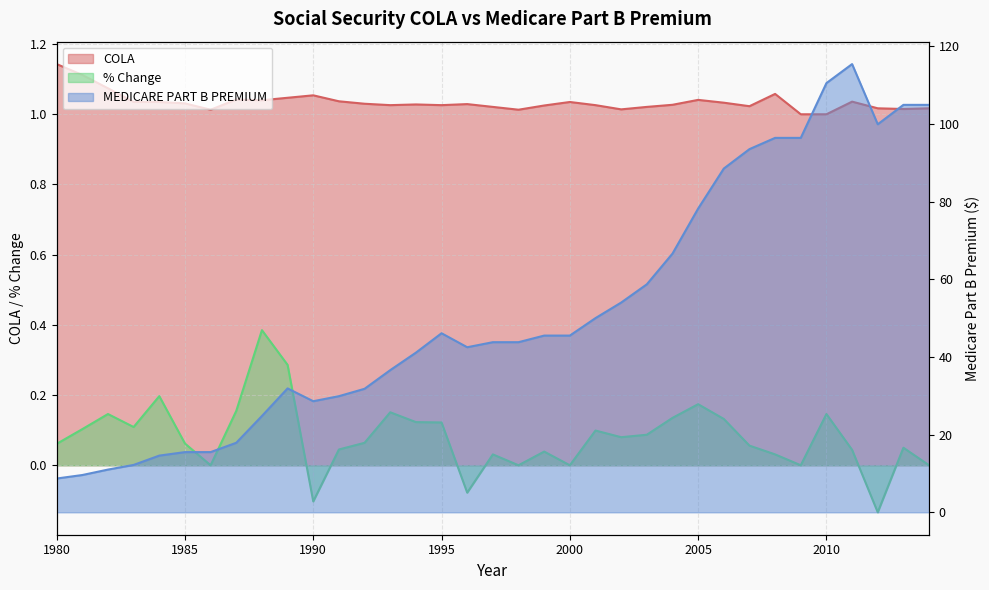

How many lines are shown in the chart?

3